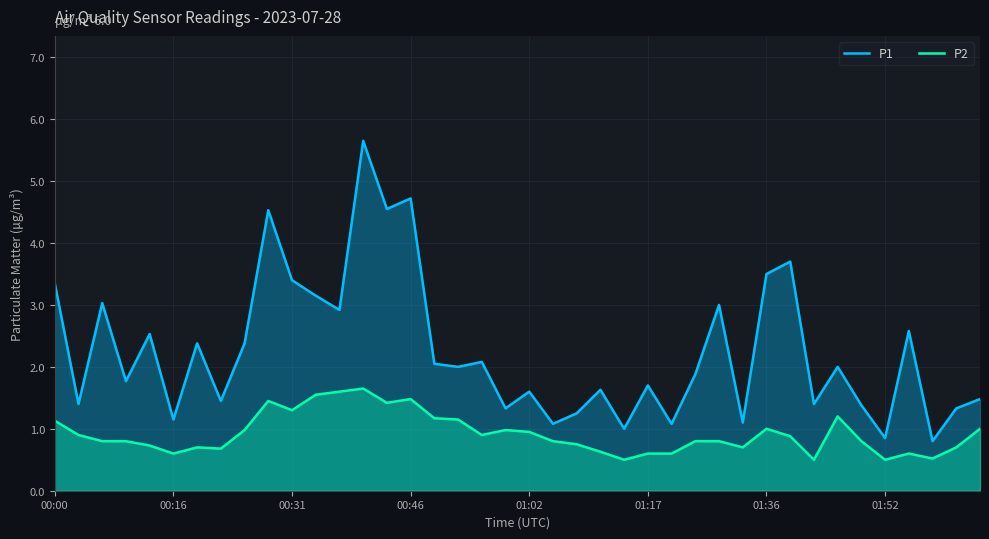

In P2, how many points are higher than both neighbors (excluding endpoints)?

8